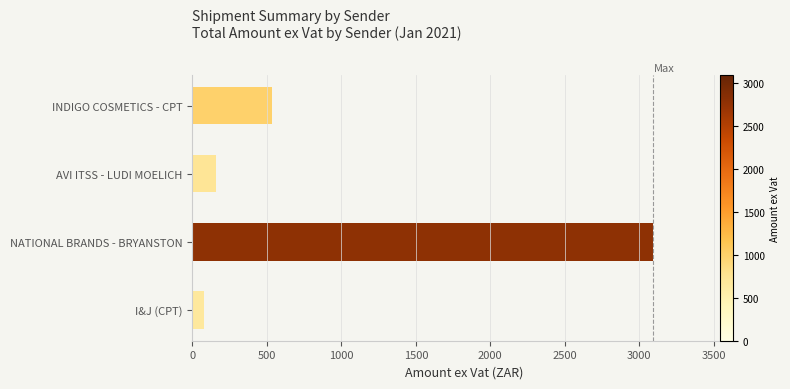

The value at INDIGO COSMETICS - CPT is 533.6. True or false?

True